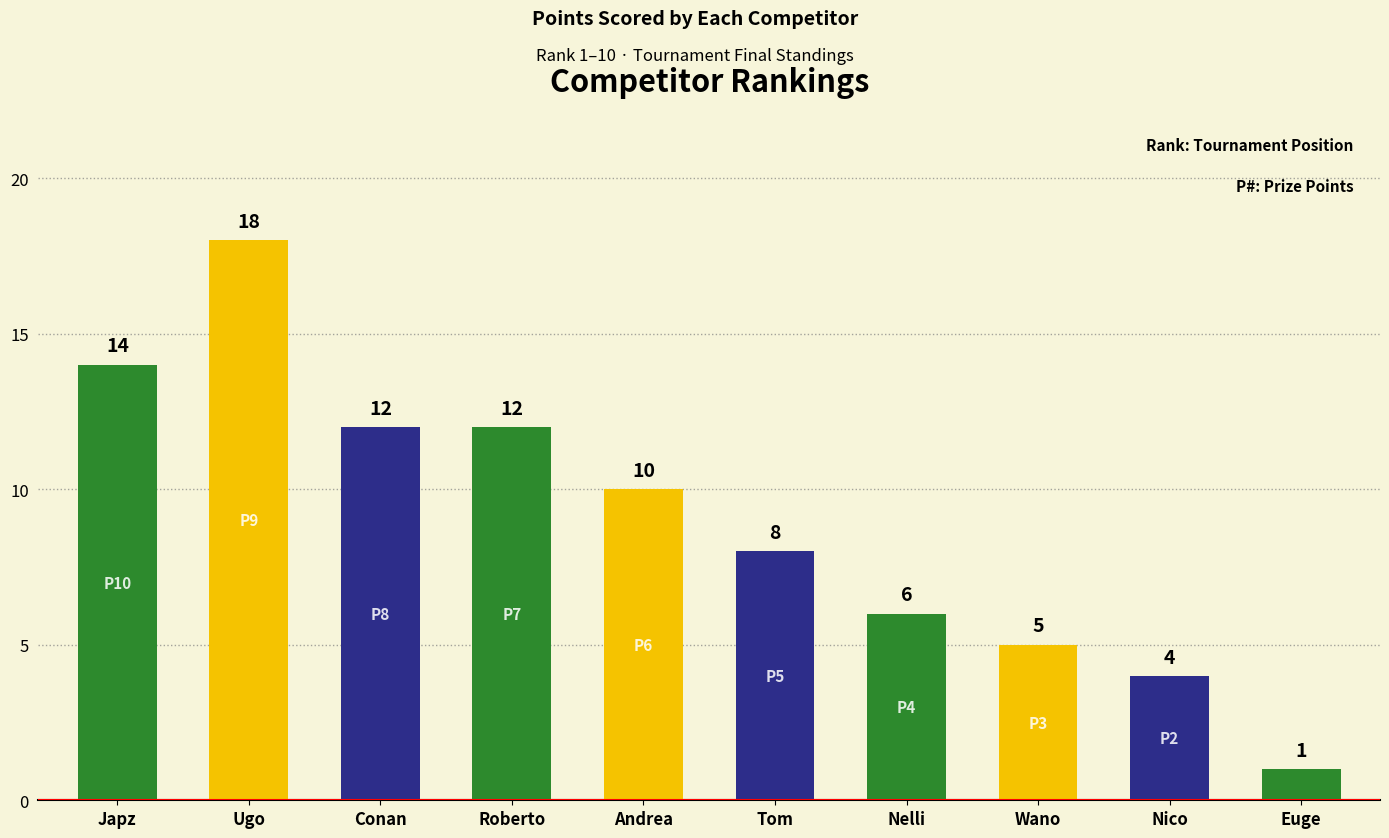

Reading left to right, list all the values displayed in this chart.

14	18	12	12	10	8	6	5	4	1